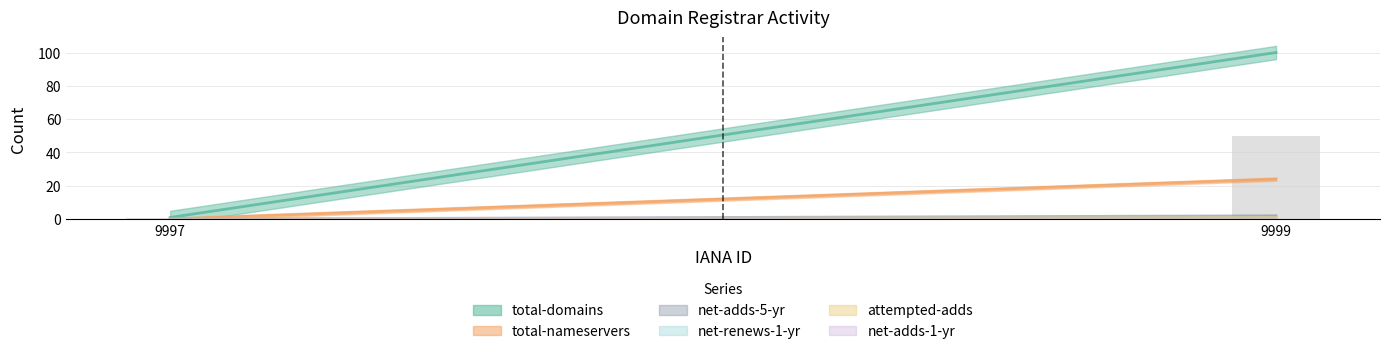

Which has a higher value, 9999 or 9997?

9999